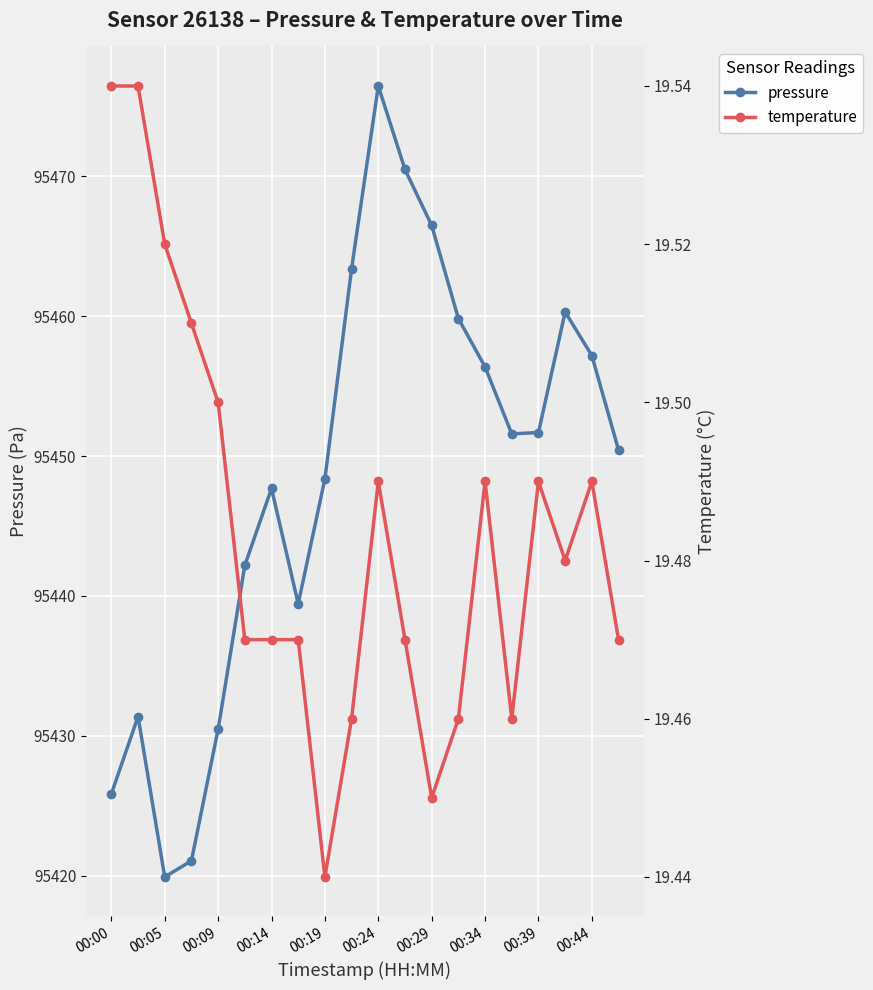

True or false: temperature has more than 0 interior local peaks.

True